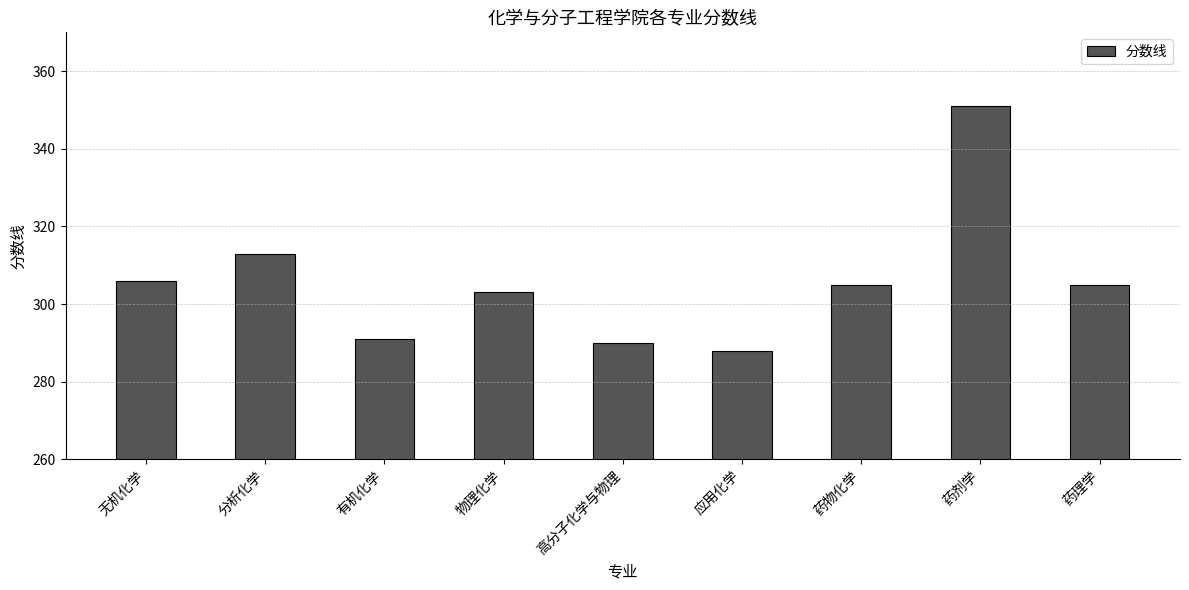

What position from the left is 物理化学?

4